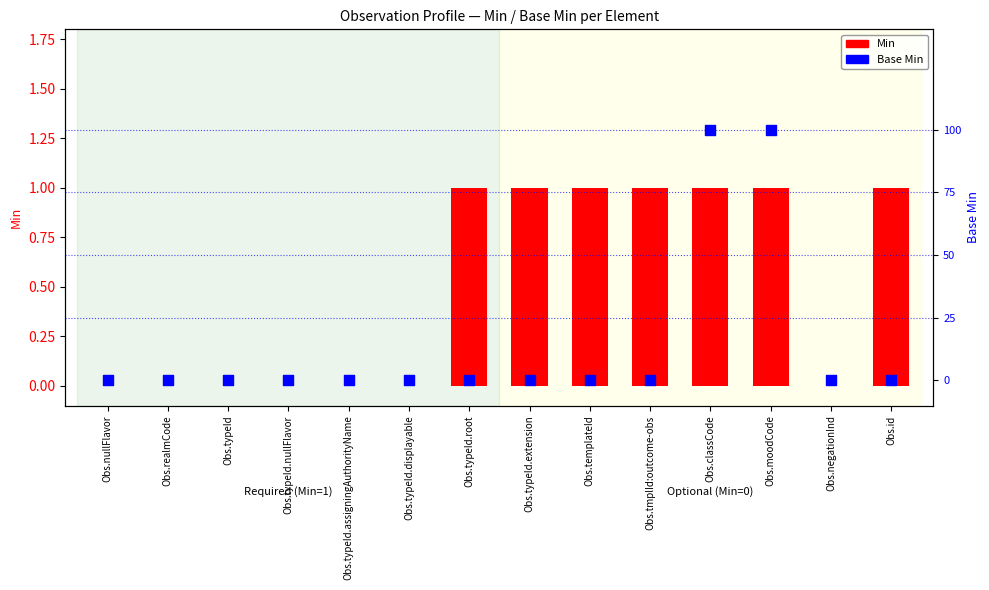

Which series reaches the maximum Y coordinate?

Min